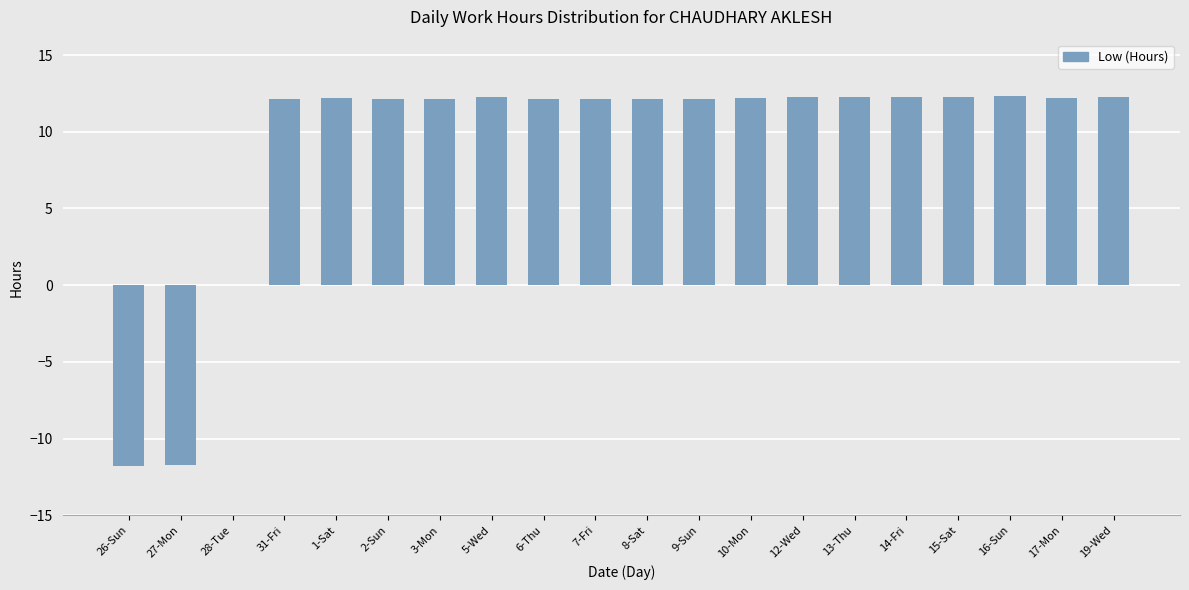

How many distinct data groups are displayed?

1